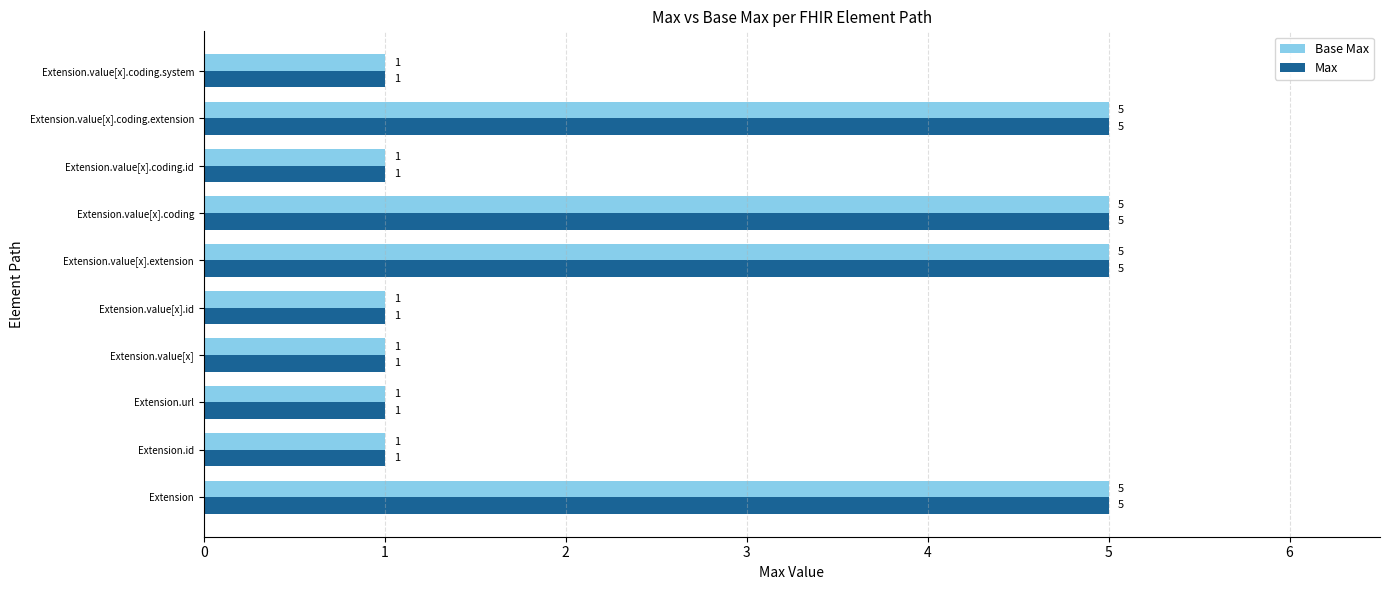

What is the lowest value of the Max series?

1